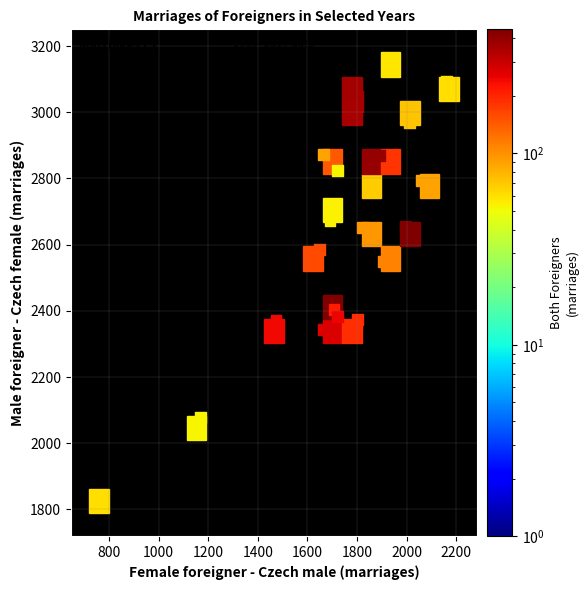

What is the range of X values (max minus min)?

1389